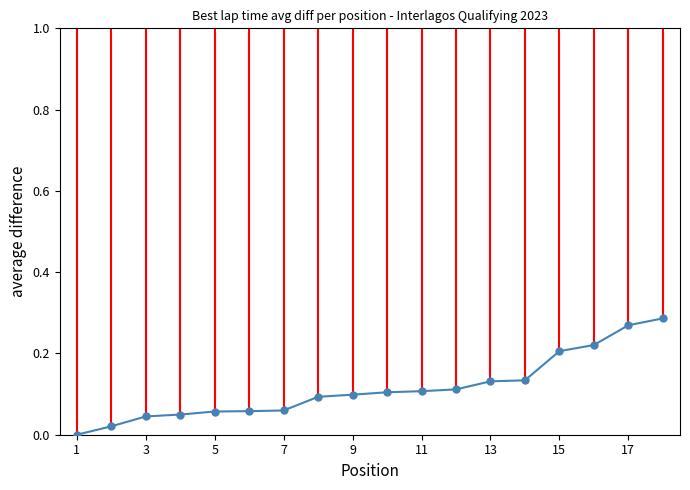

The chart shows a value of 0.2 at 9. True or false?

False